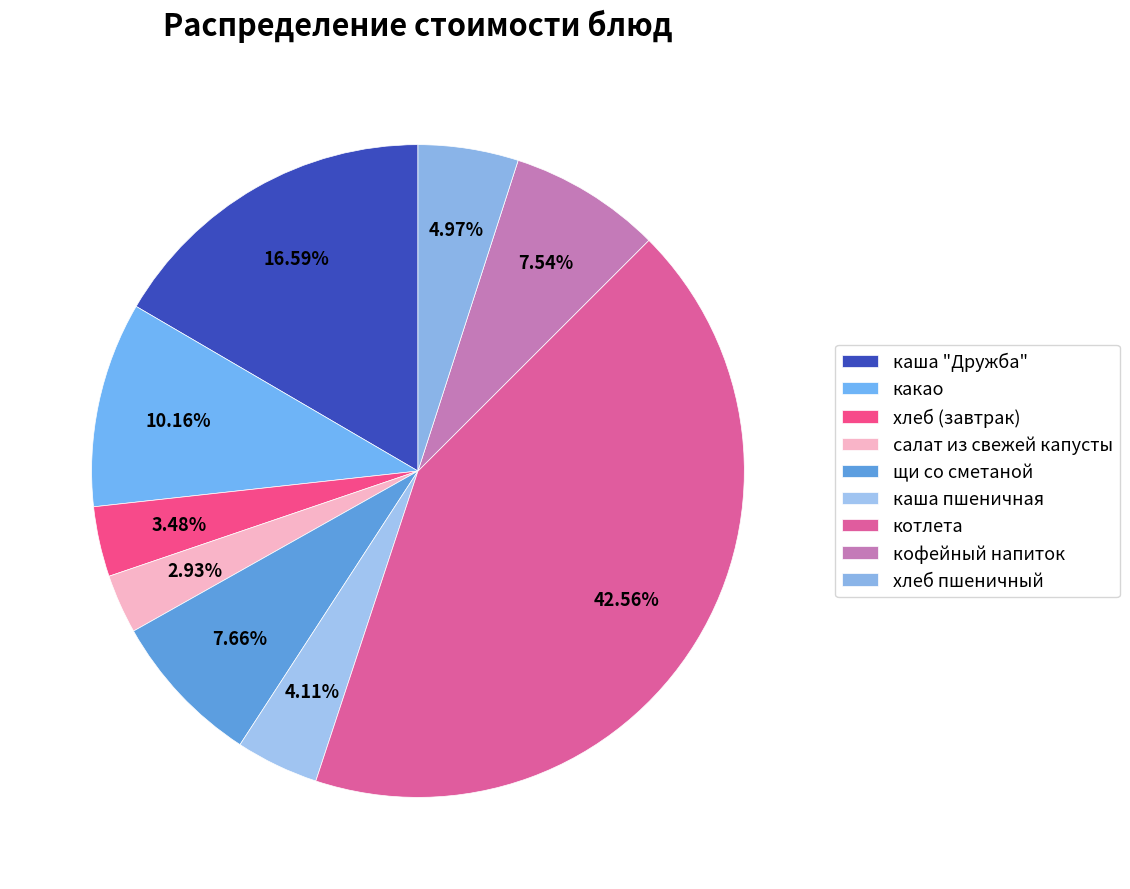

Does any single category account for the majority?

No